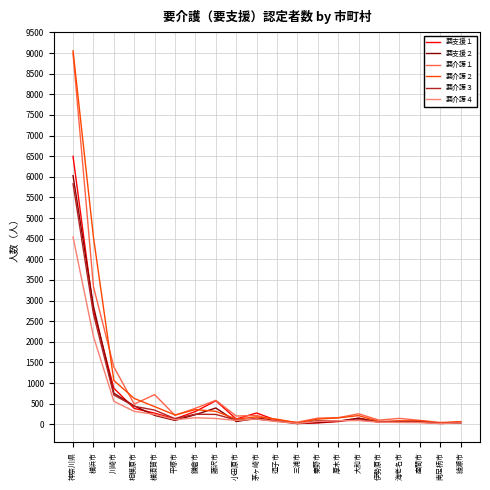

The 要介護２ series shows 1507 at 川崎市. True or false?

False